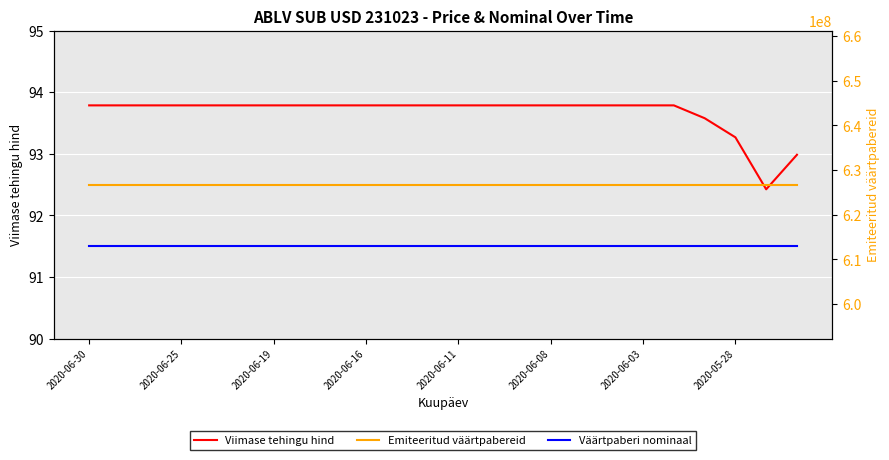

Which series has the largest range (max minus min)?

Viimase tehingu hind